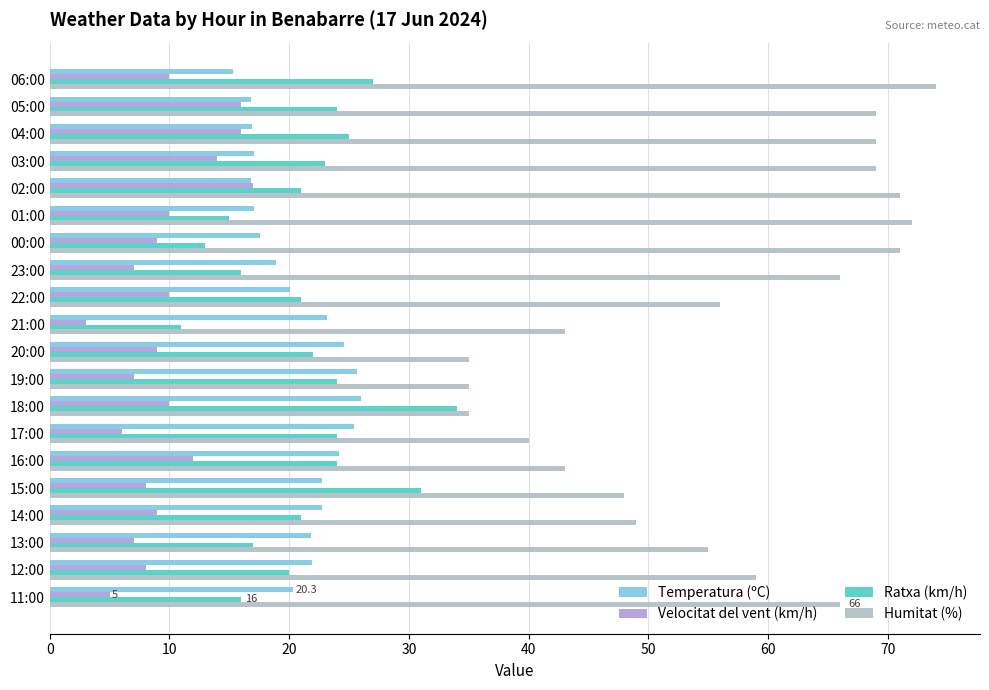

At which category does the chart reach its minimum across all series?

21:00